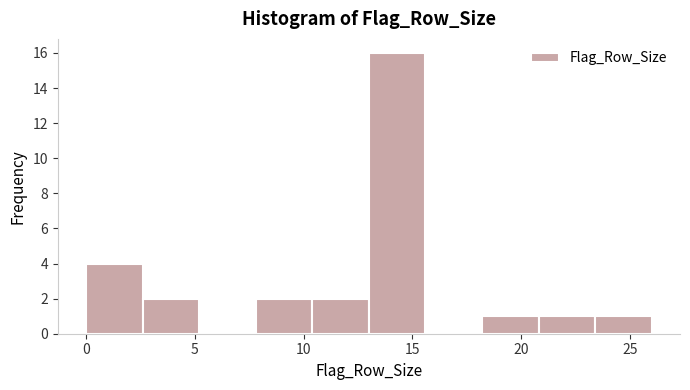

Over which range of the x-axis is the bar tallest?

13.0 to 15.6